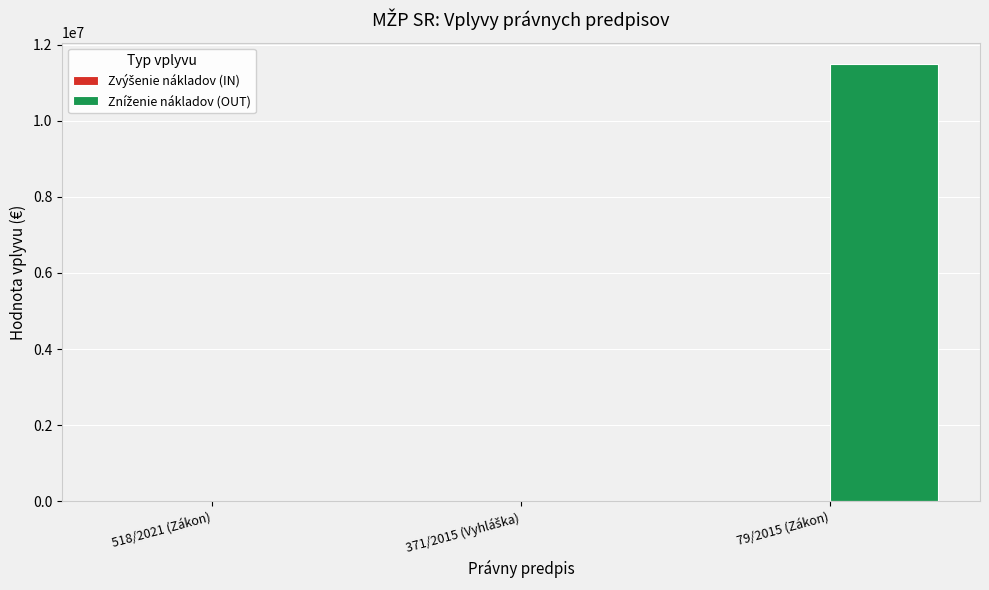

At which category is the sum across all series the highest?

79/2015 (Zákon)